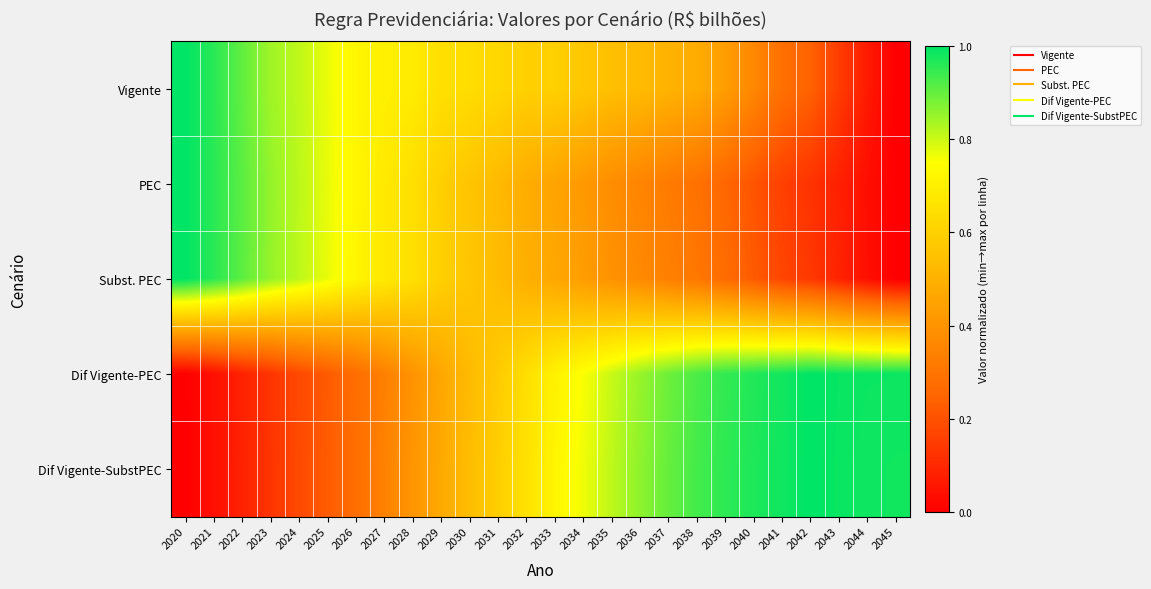

Reading left to right, list all the values displayed in this chart.

Vigente: 2020=1.0	2021=1.0	2022=0.9	2023=0.8	2024=0.8	2025=0.8	2026=0.7	2027=0.7	2028=0.7	2029=0.6	2030=0.6	2031=0.6	2032=0.6	2033=0.6	2034=0.6	2035=0.5	2036=0.5	2037=0.5	2038=0.5	2039=0.4	2040=0.4	2041=0.3	2042=0.2	2043=0.1	2044=0.1	2045=0.0
PEC: 2020=1.0	2021=1.0	2022=0.9	2023=0.9	2024=0.8	2025=0.8	2026=0.7	2027=0.7	2028=0.6	2029=0.6	2030=0.6	2031=0.5	2032=0.5	2033=0.5	2034=0.4	2035=0.4	2036=0.4	2037=0.3	2038=0.3	2039=0.3	2040=0.2	2041=0.2	2042=0.1	2043=0.1	2044=0.0	2045=0.0
Subst. PEC: 2020=1.0	2021=1.0	2022=0.9	2023=0.9	2024=0.8	2025=0.8	2026=0.7	2027=0.7	2028=0.6	2029=0.6	2030=0.6	2031=0.5	2032=0.5	2033=0.5	2034=0.4	2035=0.4	2036=0.4	2037=0.3	2038=0.3	2039=0.3	2040=0.2	2041=0.2	2042=0.1	2043=0.1	2044=0.0	2045=0.0
Dif Vigente-PEC: 2020=0.0	2021=0.0	2022=0.1	2023=0.1	2024=0.2	2025=0.2	2026=0.3	2027=0.3	2028=0.4	2029=0.5	2030=0.5	2031=0.6	2032=0.6	2033=0.7	2034=0.8	2035=0.8	2036=0.9	2037=0.9	2038=0.9	2039=0.9	2040=1.0	2041=1.0	2042=1.0	2043=1.0	2044=1.0	2045=1.0
Dif Vigente-SubstPEC: 2020=0.0	2021=0.0	2022=0.1	2023=0.1	2024=0.2	2025=0.2	2026=0.3	2027=0.3	2028=0.4	2029=0.5	2030=0.5	2031=0.6	2032=0.7	2033=0.7	2034=0.8	2035=0.8	2036=0.9	2037=0.9	2038=0.9	2039=1.0	2040=1.0	2041=1.0	2042=1.0	2043=1.0	2044=1.0	2045=1.0